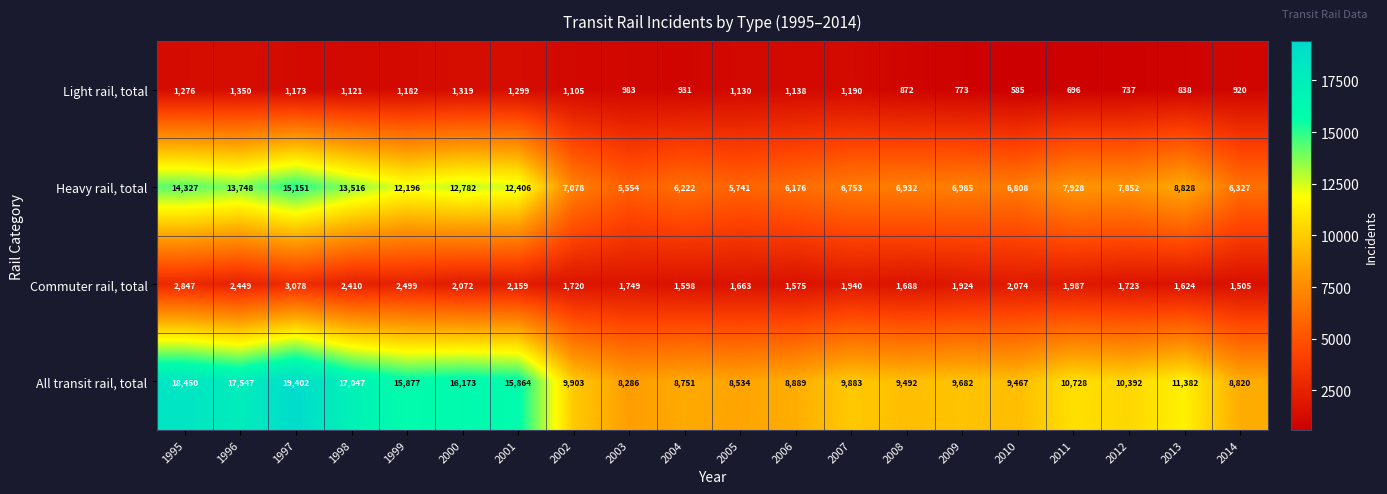

Is it true that Commuter rail, total equals 1015 at 2000?

False